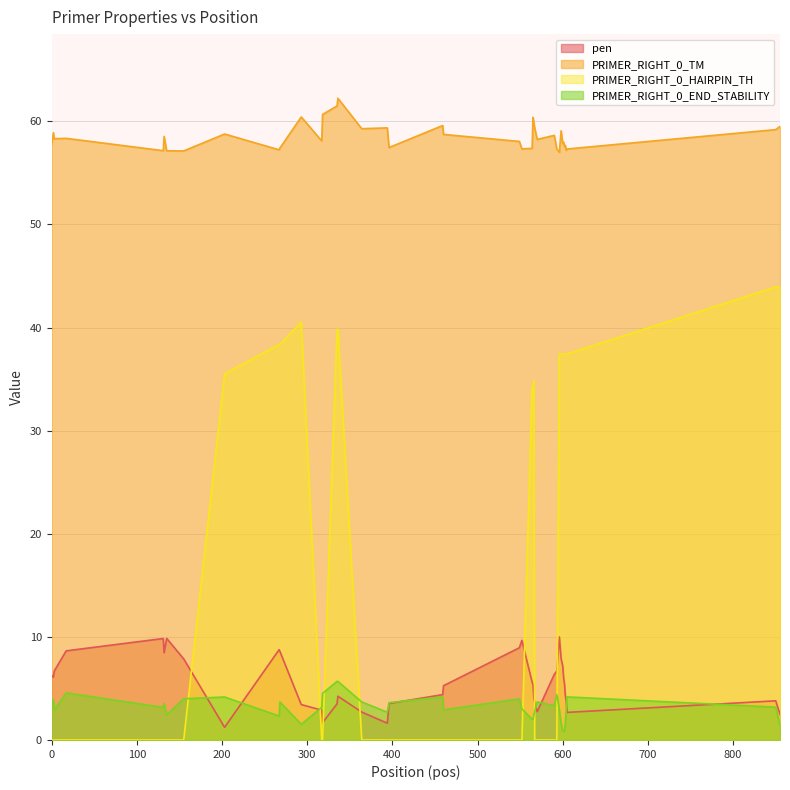

Which series has the widest spread of values?

PRIMER_RIGHT_0_HAIRPIN_TH